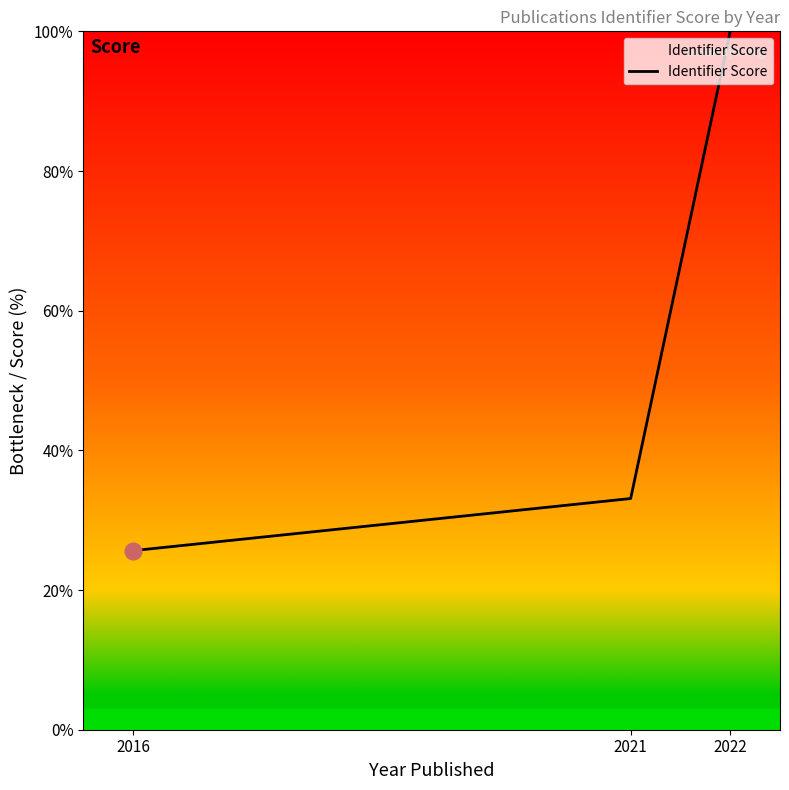

List the labels in order of value, smallest first.

2016, 2021, 2022